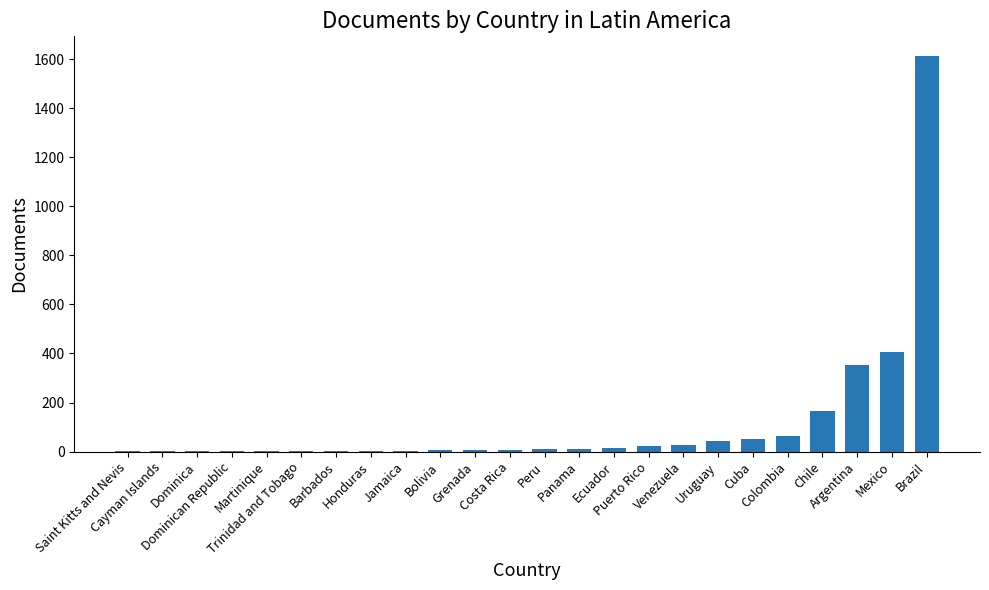

What is the maximum value shown in the chart?

1612